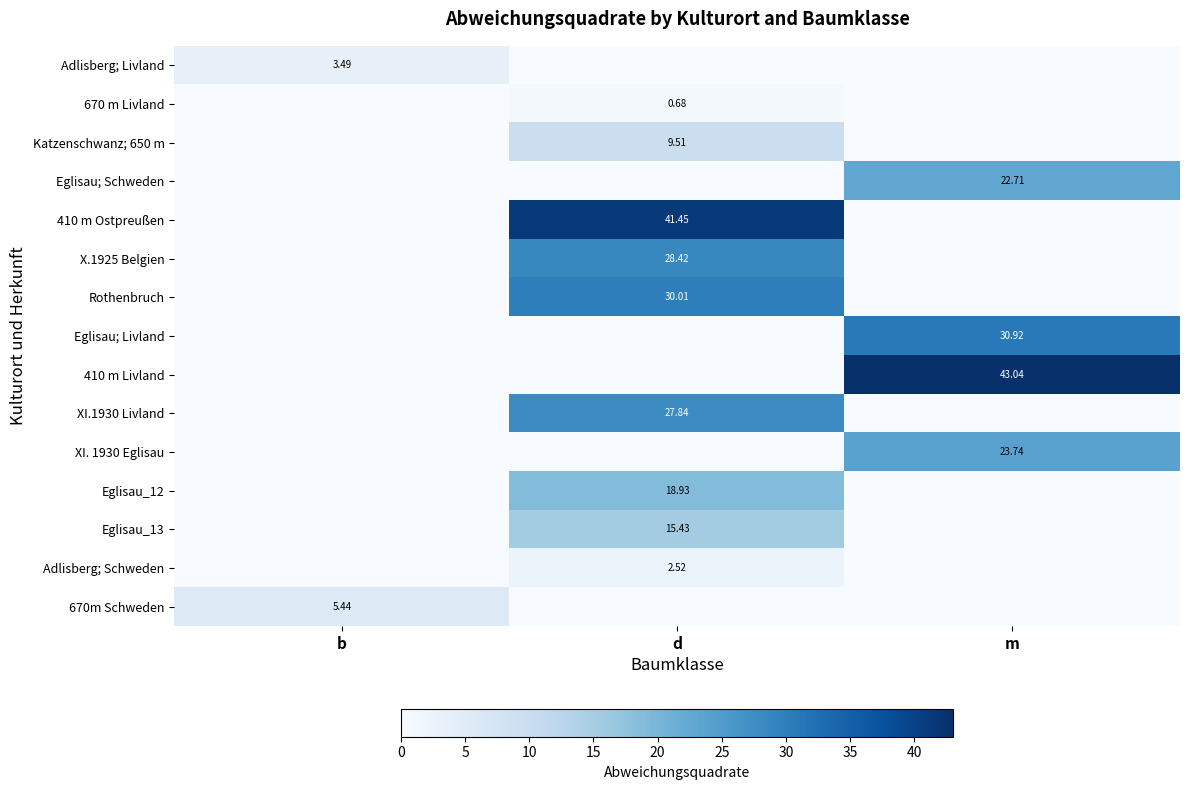

The value of 410 m Livland at b is 17.2. True or false?

False